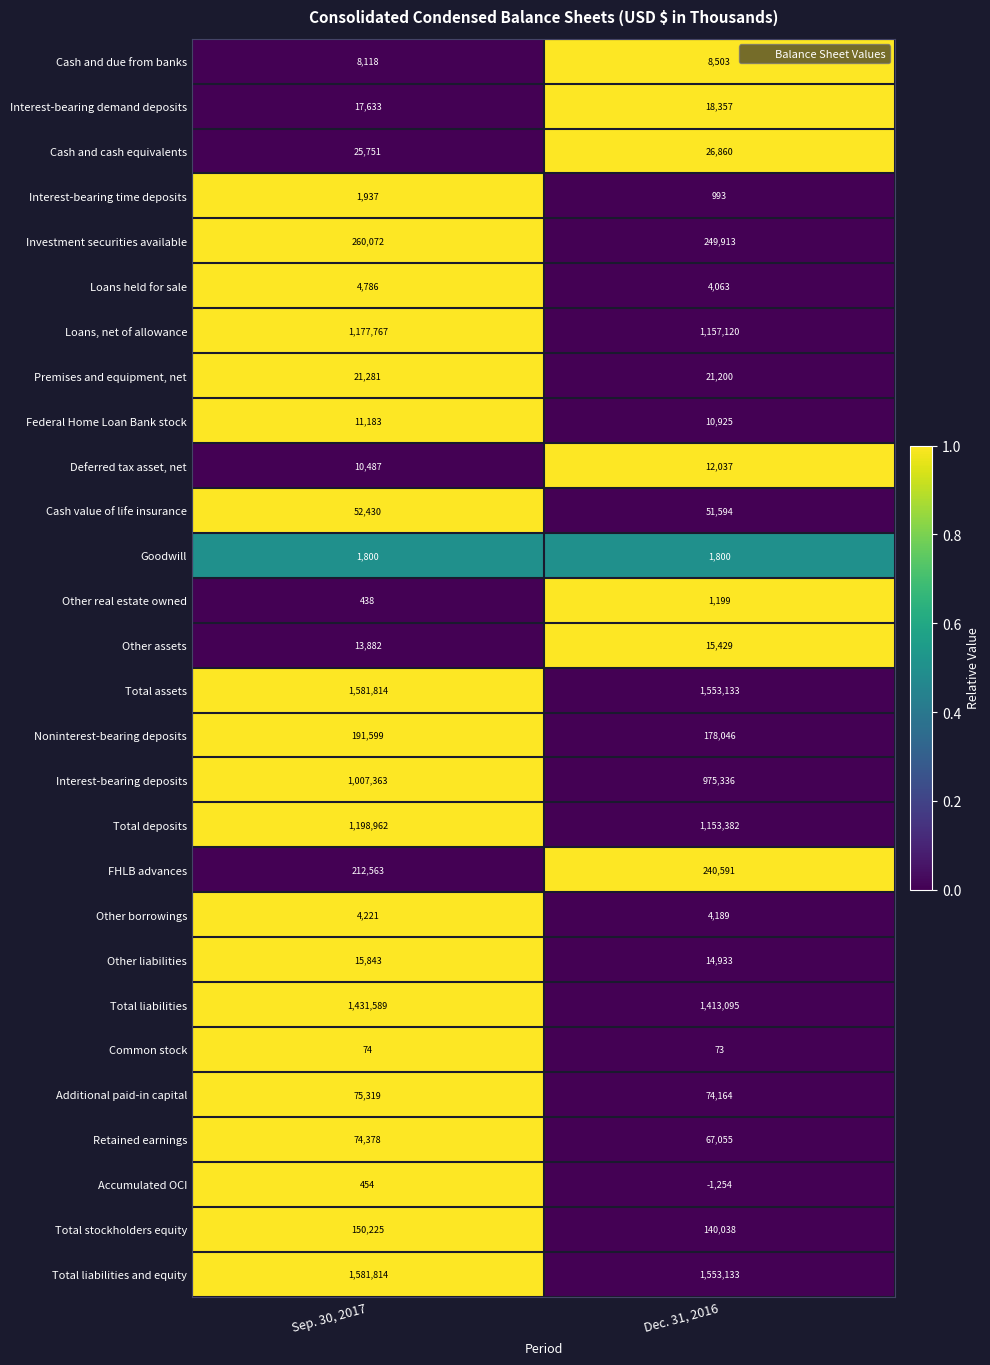

List the labels in order of Interest-bearing time deposits value, largest first.

Sep. 30, 2017, Dec. 31, 2016